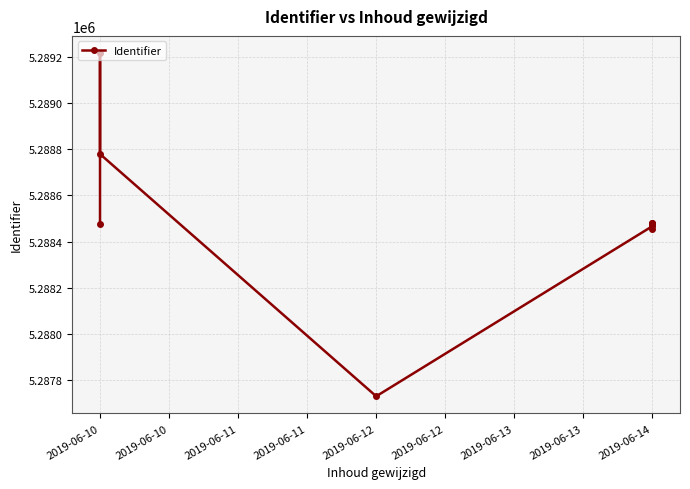

Which has a higher value, 2019-06-14 or 2019-06-14?

2019-06-14